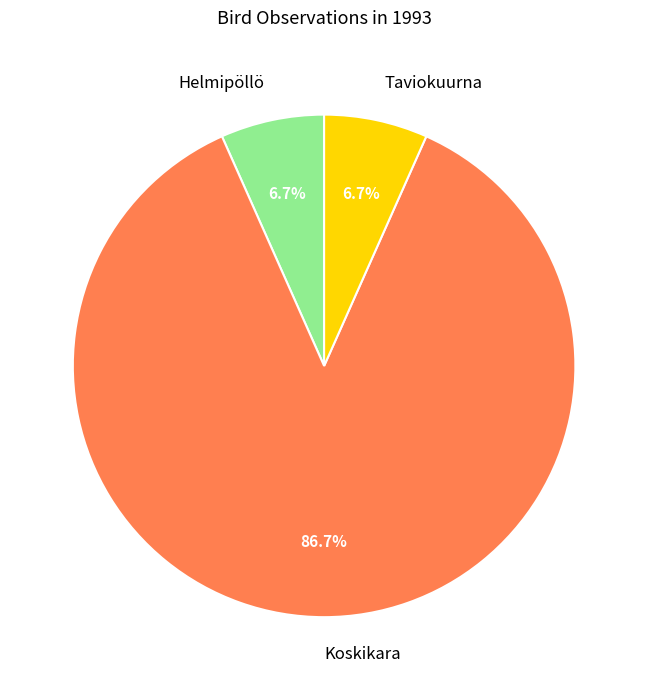

Which category accounts for the majority?

Koskikara